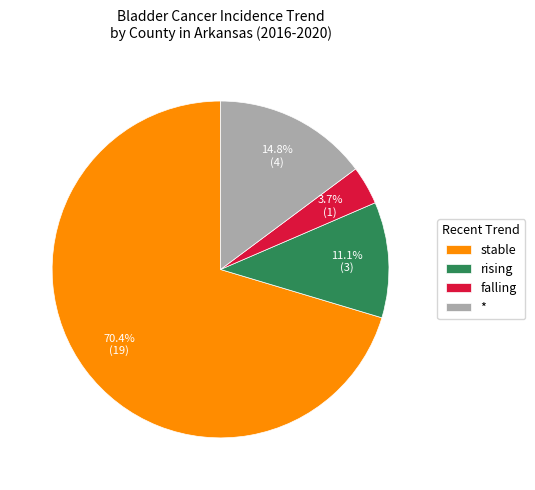

Is stable the majority of the pie?

Yes